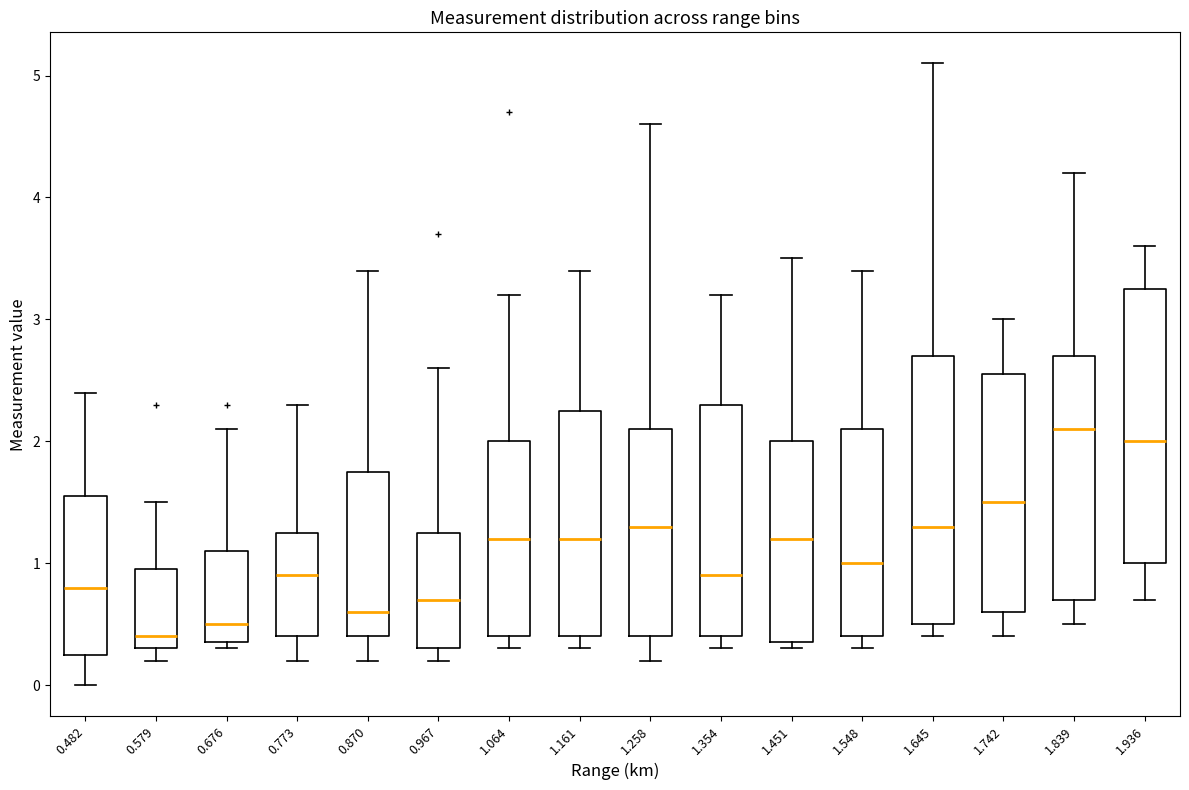

Reading left to right, read every box against the y-axis: the position of its median line, the range the box covers, and the ends of its whiskers. The values are not printed on the chart, so give them approximately, as read against the axis.

0.482: median 0.8, box 0.3 to 1.6, whiskers 0.0 to 2.4
0.579: median 0.4, box 0.3 to 1.0, whiskers 0.2 to 1.5
0.676: median 0.5, box 0.4 to 1.1, whiskers 0.3 to 2.1
0.773: median 0.9, box 0.4 to 1.3, whiskers 0.2 to 2.3
0.870: median 0.6, box 0.4 to 1.8, whiskers 0.2 to 3.4
0.967: median 0.7, box 0.3 to 1.3, whiskers 0.2 to 2.6
1.064: median 1.2, box 0.4 to 2.0, whiskers 0.3 to 3.2
1.161: median 1.2, box 0.4 to 2.3, whiskers 0.3 to 3.4
1.258: median 1.3, box 0.4 to 2.1, whiskers 0.2 to 4.6
1.354: median 0.9, box 0.4 to 2.3, whiskers 0.3 to 3.2
1.451: median 1.2, box 0.4 to 2.0, whiskers 0.3 to 3.5
1.548: median 1.0, box 0.4 to 2.1, whiskers 0.3 to 3.4
1.645: median 1.3, box 0.5 to 2.7, whiskers 0.4 to 5.1
1.742: median 1.5, box 0.6 to 2.6, whiskers 0.4 to 3.0
1.839: median 2.1, box 0.7 to 2.7, whiskers 0.5 to 4.2
1.936: median 2.0, box 1.0 to 3.3, whiskers 0.7 to 3.6